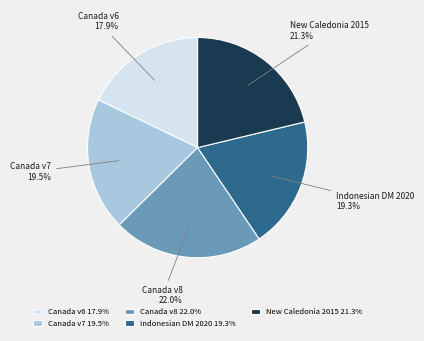

Which has a higher value, Canada v7 or New Caledonia 2015?

New Caledonia 2015